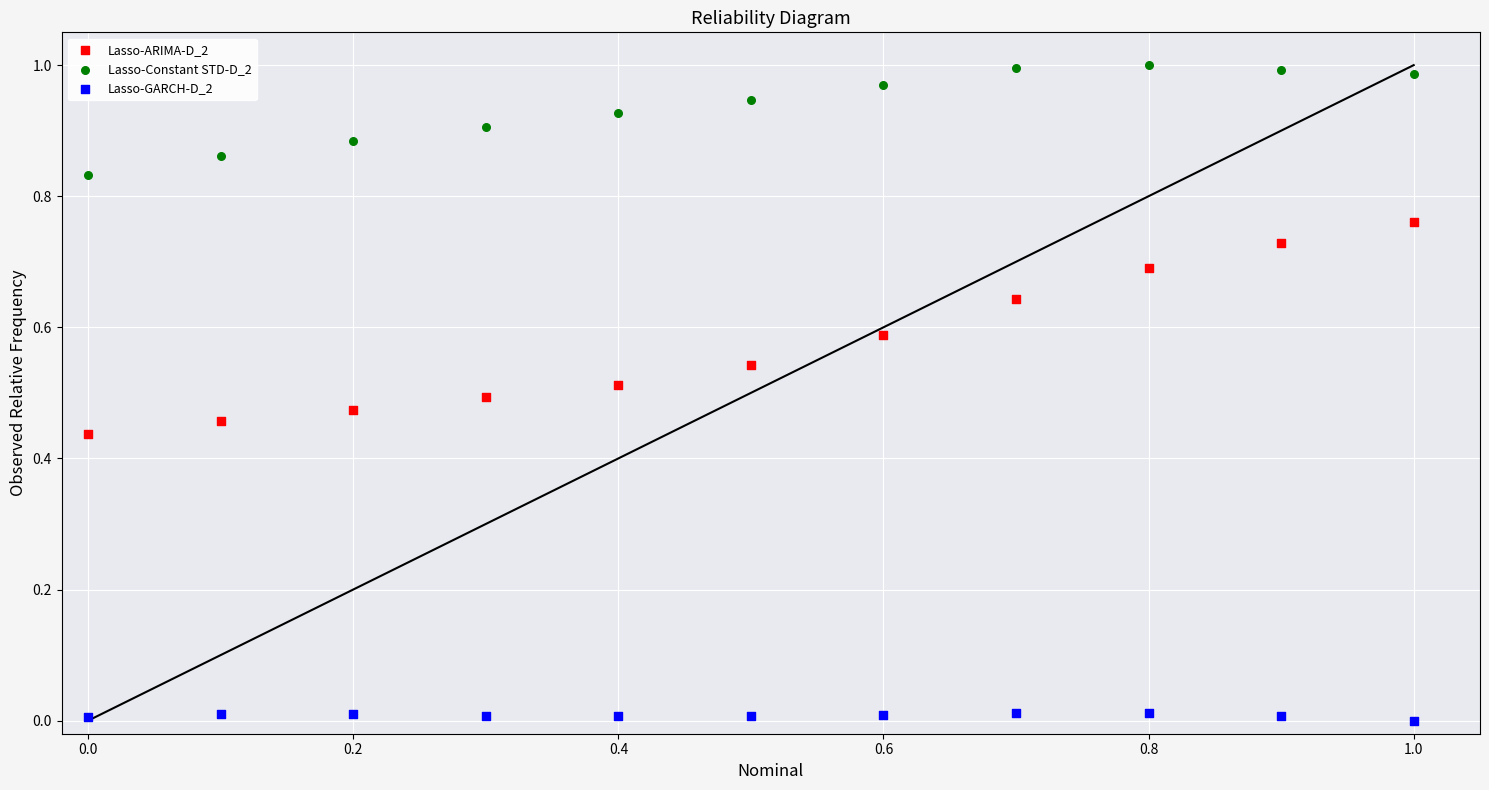

Which series reaches the maximum Y coordinate?

Lasso-Constant STD-D_2